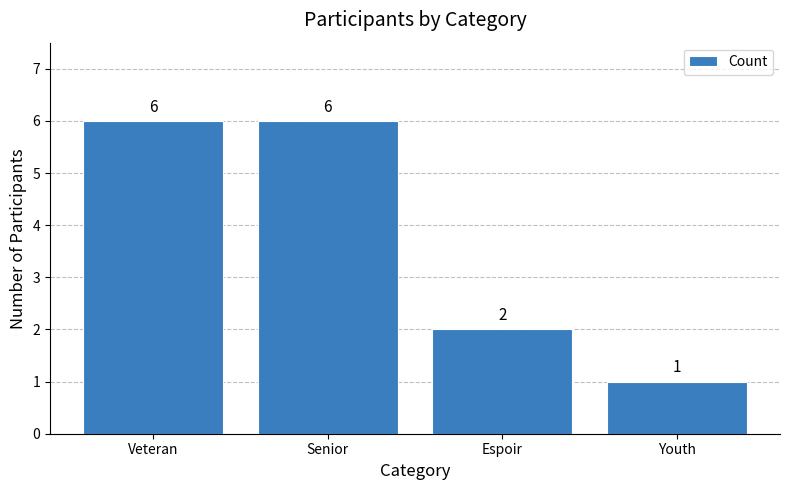

Reading right to left, list all the values displayed in this chart.

Youth=1	Espoir=2	Senior=6	Veteran=6